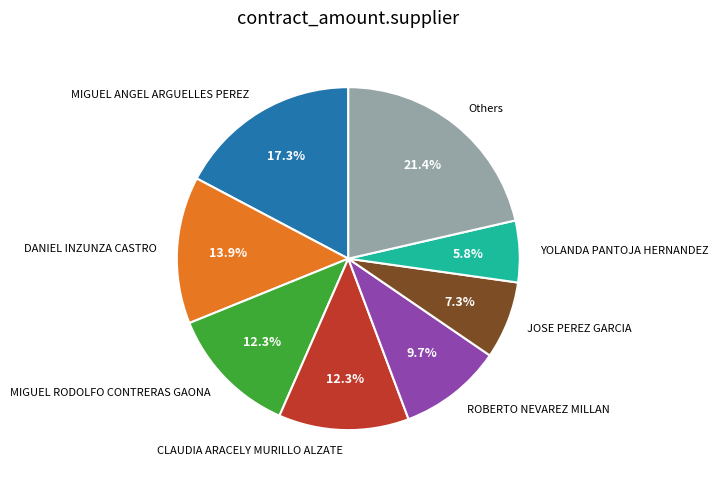

Which category has the smallest portion of the pie?

YOLANDA PANTOJA HERNANDEZ